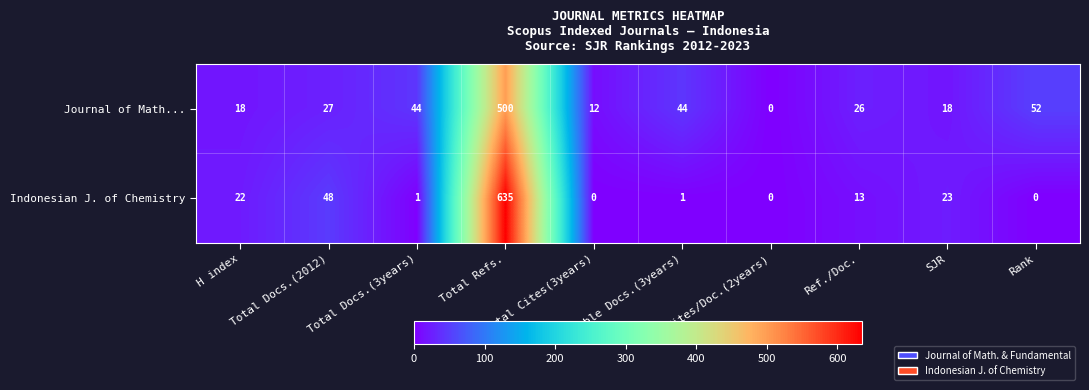

What is the maximum value for Indonesian J. of Chemistry?

635